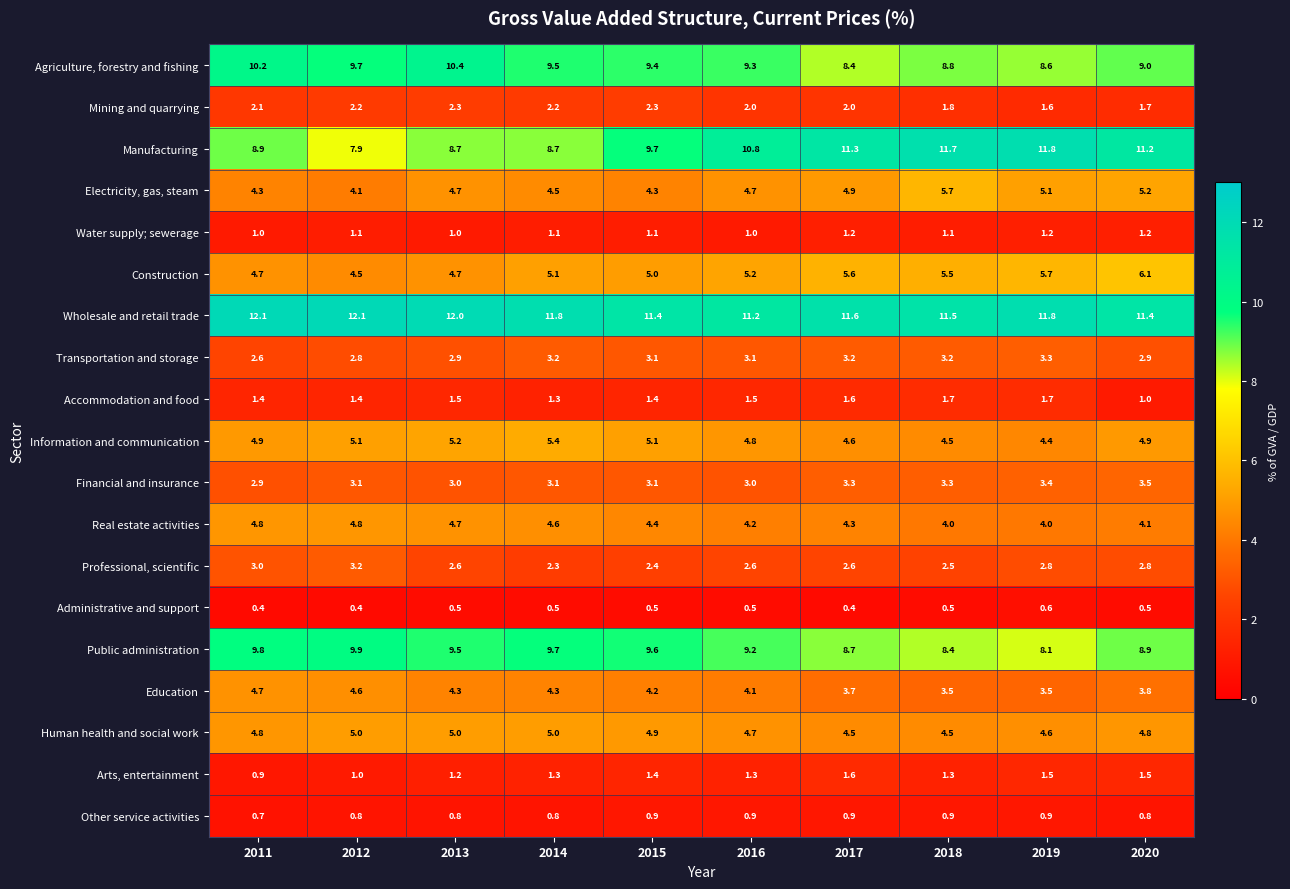

Which series has the largest range (max minus min)?

Manufacturing